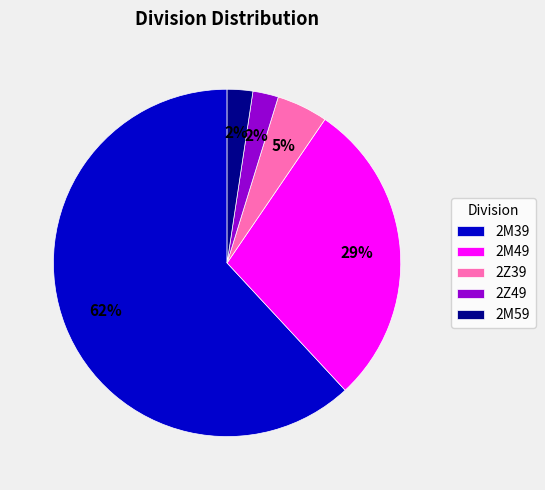

How many segments does this pie chart have?

5